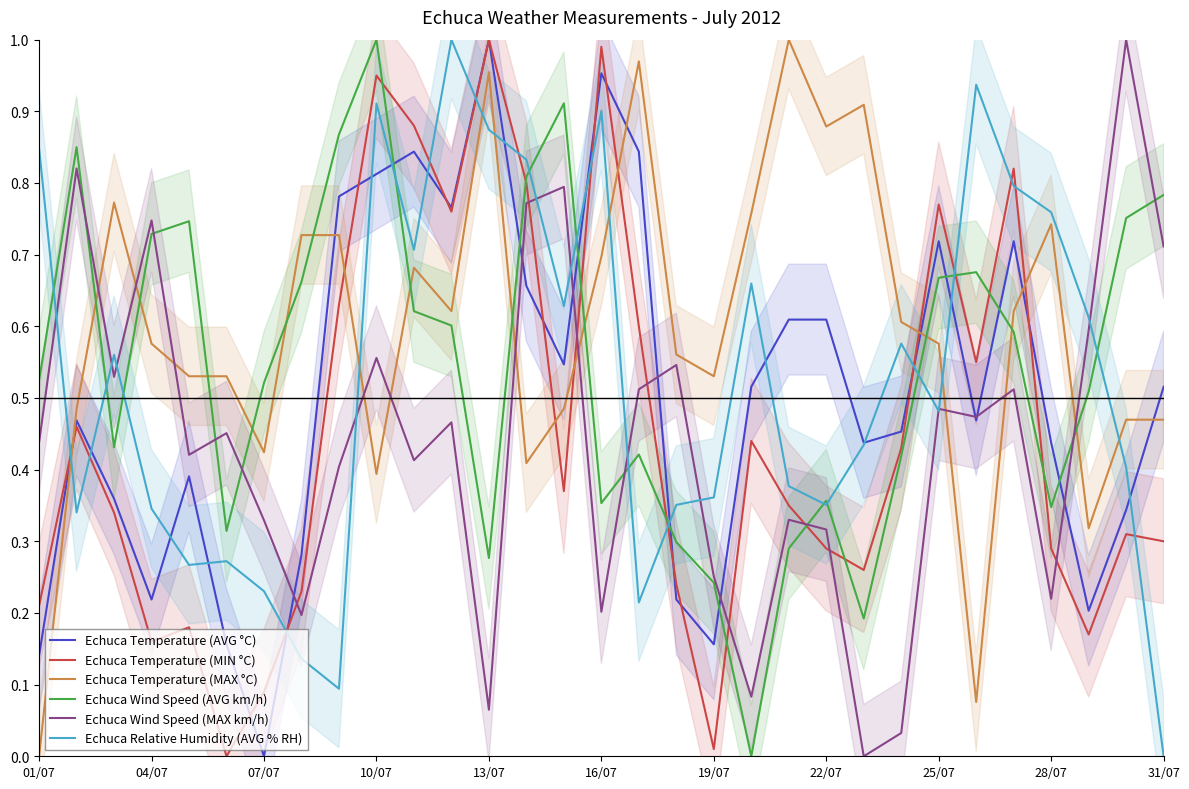

How many times do Echuca Temperature (MAX °C) and Echuca Relative Humidity (AVG % RH) cross each other?

7